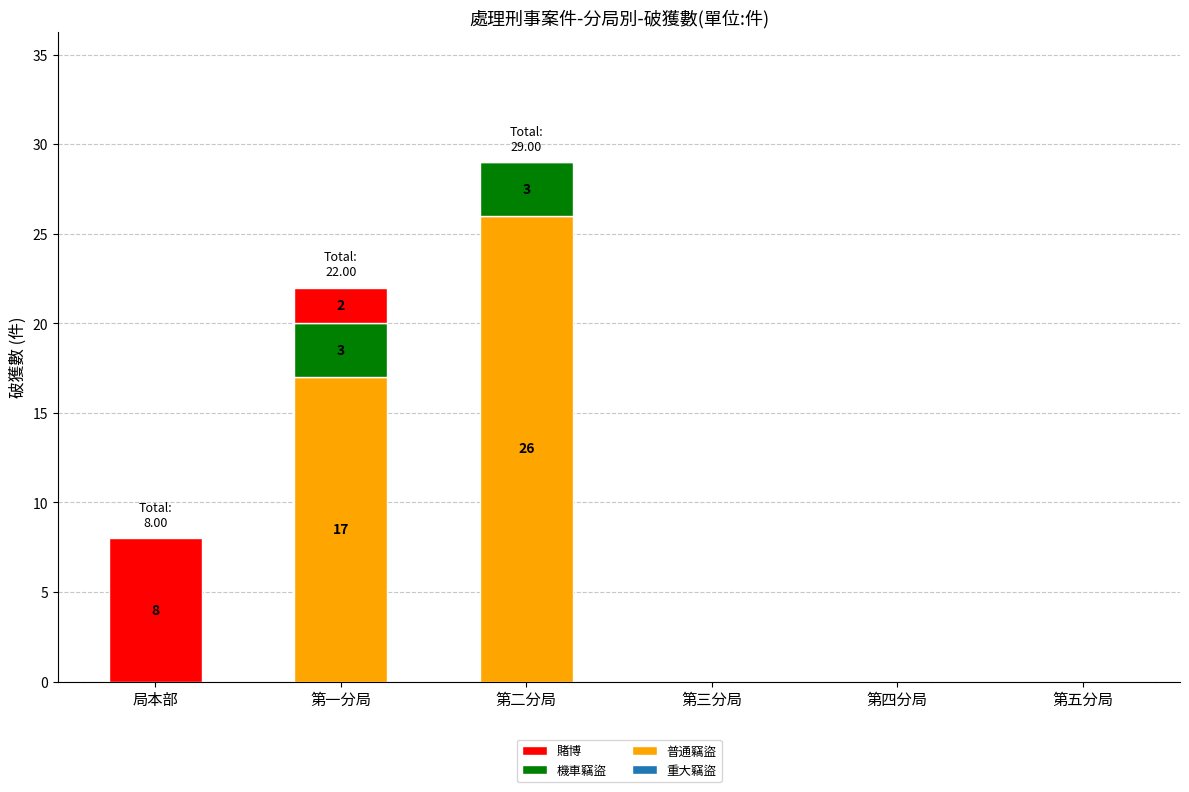

At which category is the sum across all series the highest?

第二分局